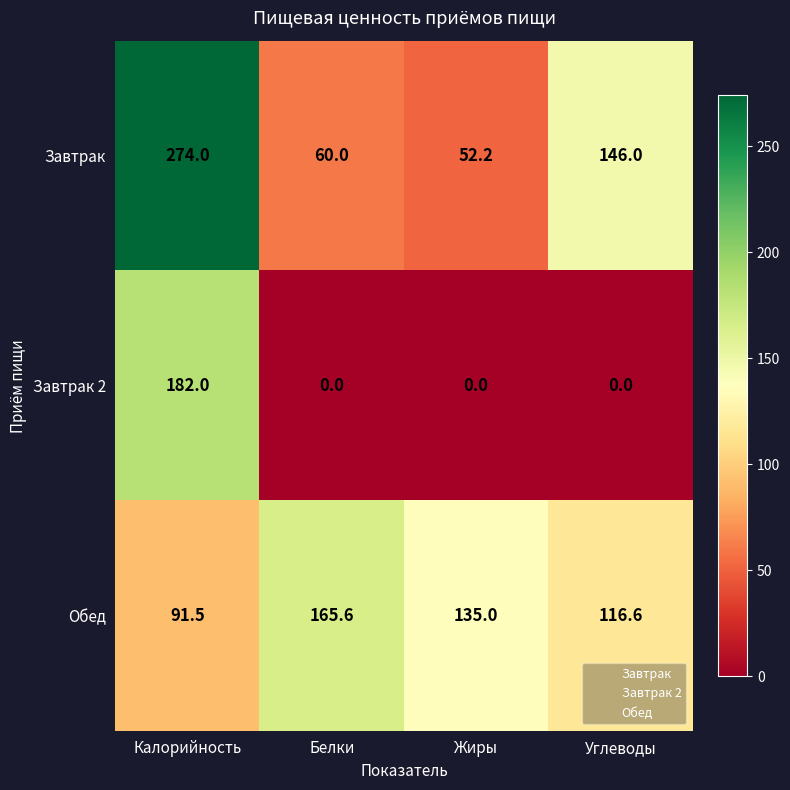

Reading right to left, transcribe all the data shown in this chart.

Завтрак: Углеводы=146.0	Жиры=52.2	Белки=60.0	Калорийность=274.0
Завтрак 2: Углеводы=0.0	Жиры=0.0	Белки=0.0	Калорийность=182.0
Обед: Углеводы=116.6	Жиры=135.0	Белки=165.6	Калорийность=91.5